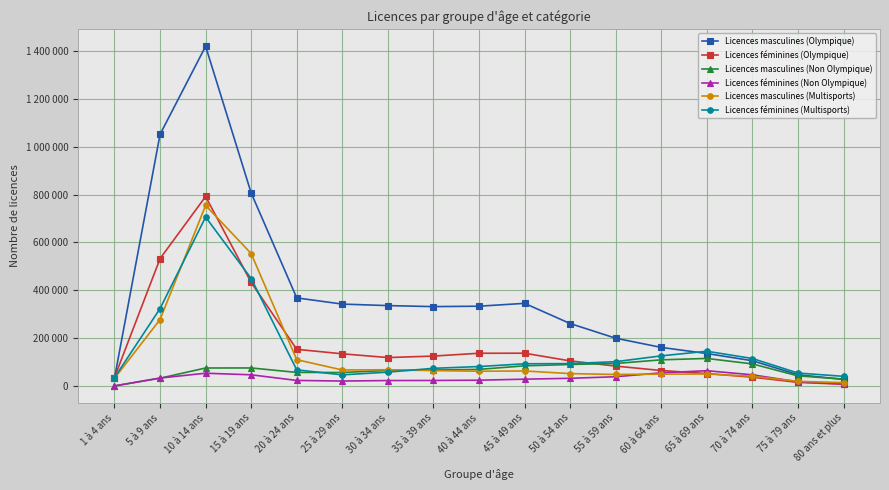

What are all the series names shown in the legend?

Licences masculines (Olympique), Licences féminines (Olympique), Licences masculines (Non Olympique), Licences féminines (Non Olympique), Licences masculines (Multisports), Licences féminines (Multisports)